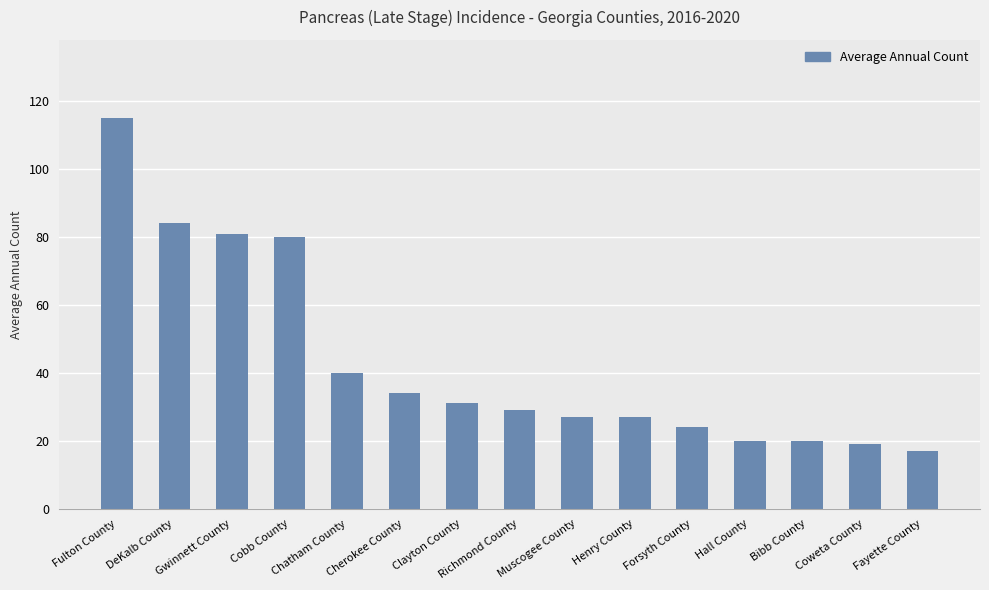

Reading right to left, extract all data points from this chart.

Fayette County=17	Coweta County=19	Bibb County=20	Hall County=20	Forsyth County=24	Henry County=27	Muscogee County=27	Richmond County=29	Clayton County=31	Cherokee County=34	Chatham County=40	Cobb County=80	Gwinnett County=81	DeKalb County=84	Fulton County=115